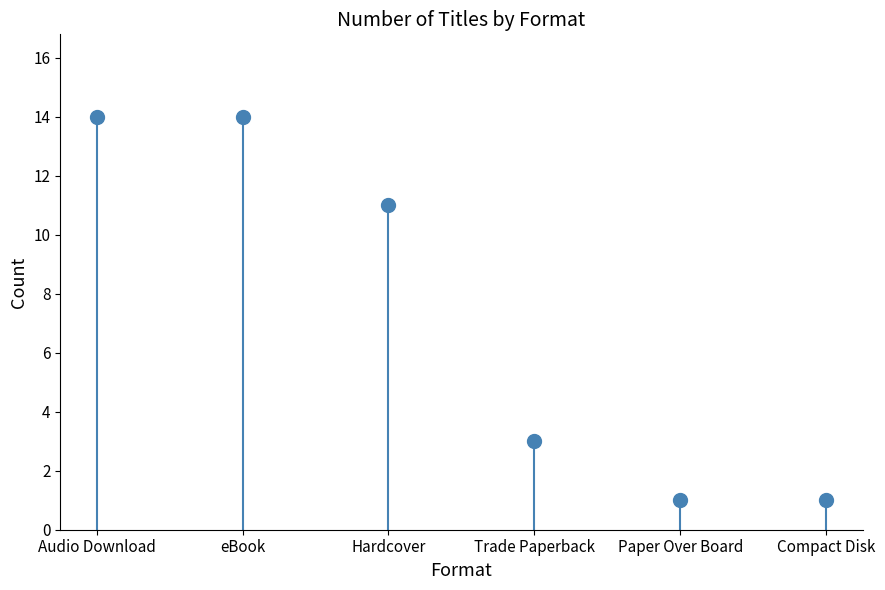

List the labels in order of value, largest first.

Audio Download, eBook, Hardcover, Trade Paperback, Paper Over Board, Compact Disk